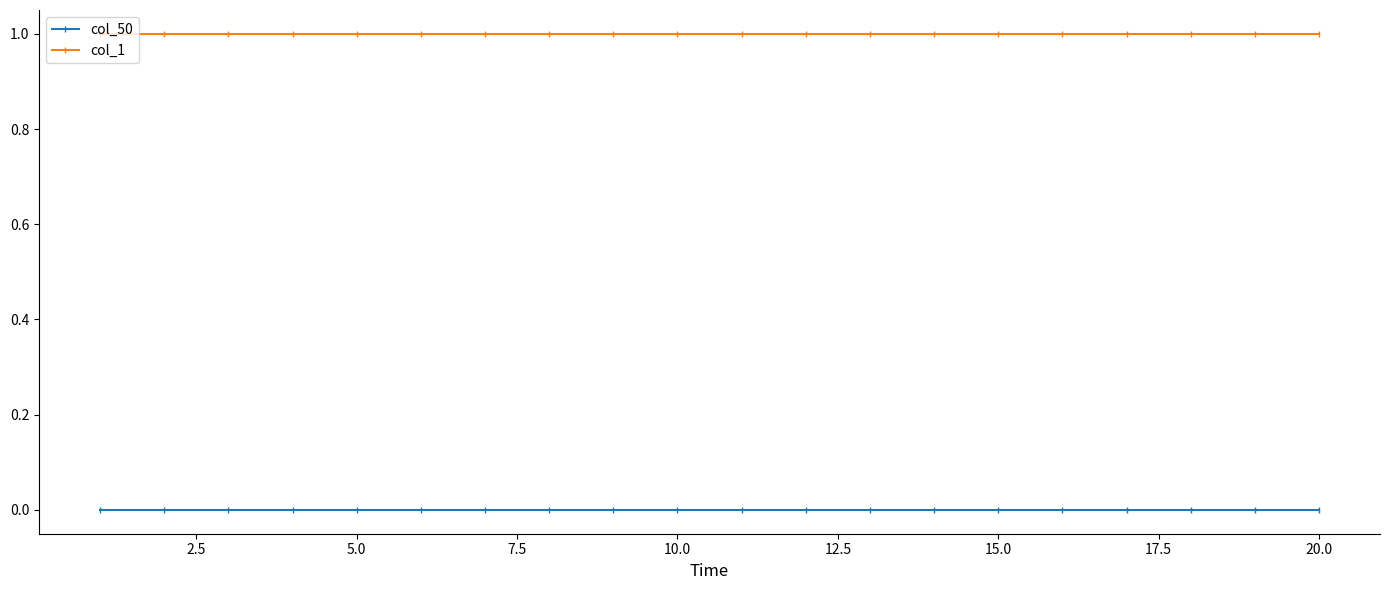

True or false: col_1 and col_50 intersect in this chart.

False